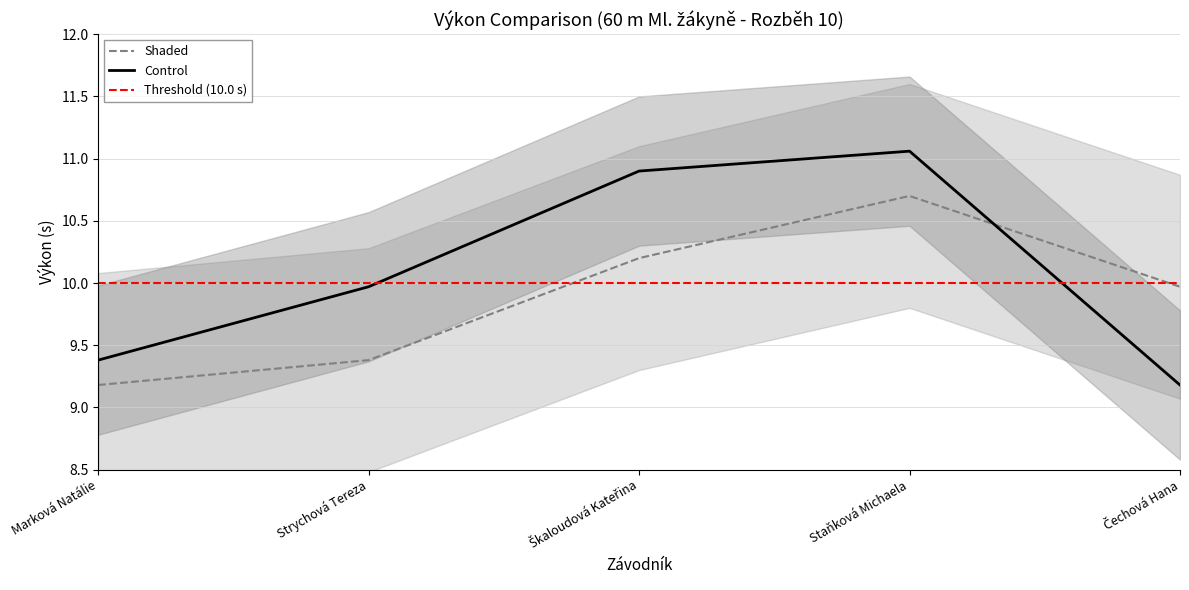

What is the spread (max minus min) of values at Strychová Tereza?

0.6